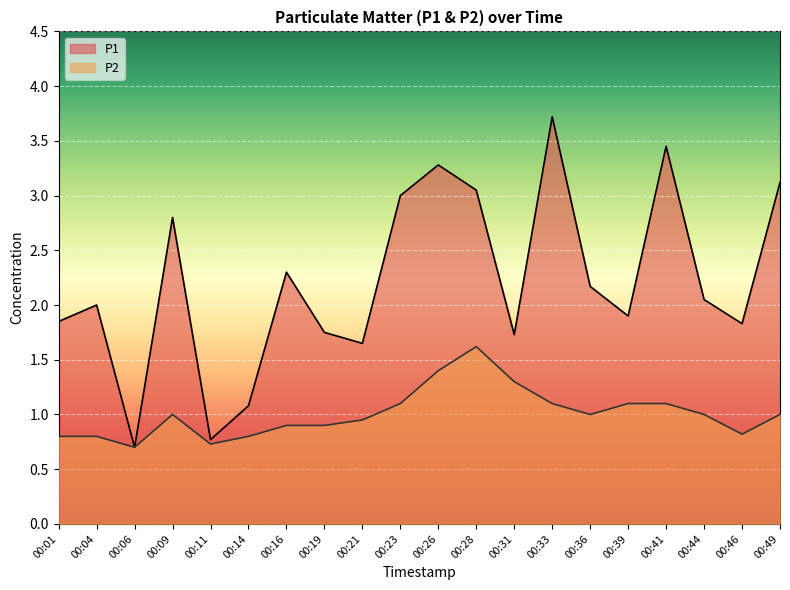

At which category does P1 reach its first local peak?

00:04